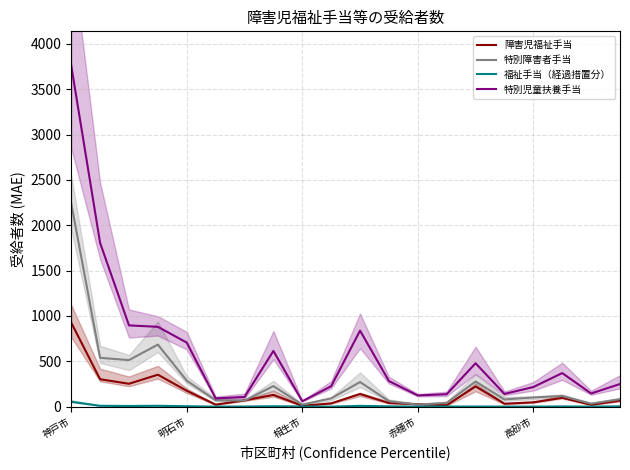

In 特別障害者手当, how many points are lower than both neighbors (excluding endpoints)?

6